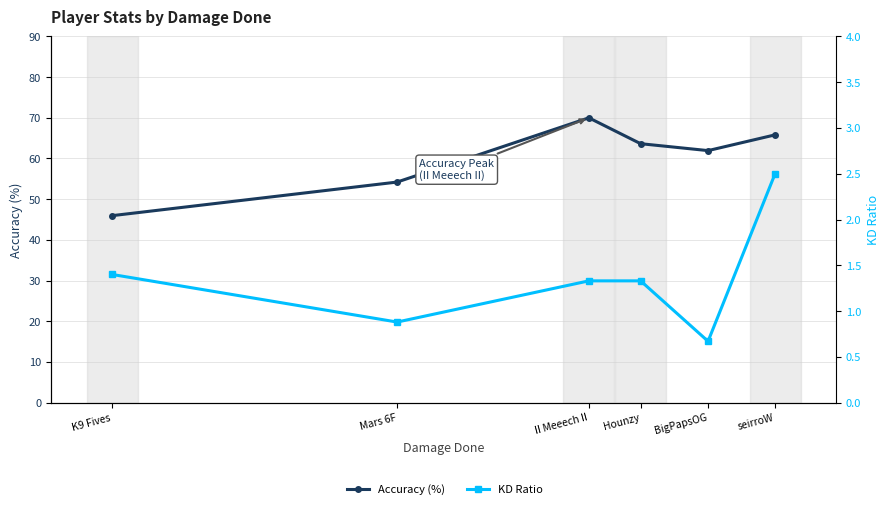

Reading left to right, list all the values displayed in this chart.

Accuracy (%): 46.0	54.2	70.0	63.6	61.9	65.8
KD Ratio: 1.4	0.9	1.3	1.3	0.7	2.5